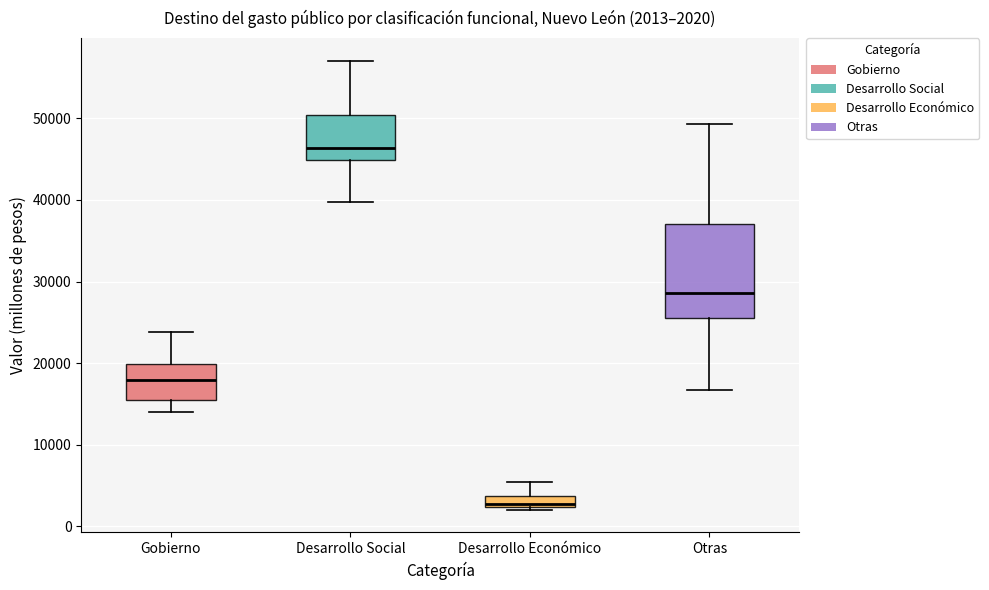

Which box is the tallest, from its lower edge to its upper edge?

Otras